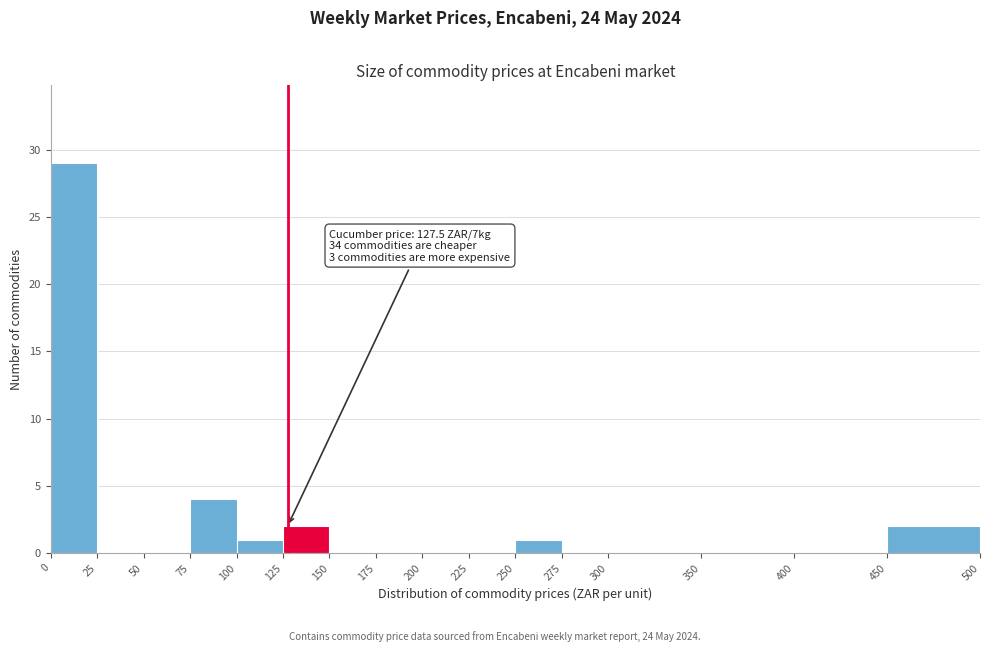

Which range on the x-axis has the tallest bar?

0 to 25